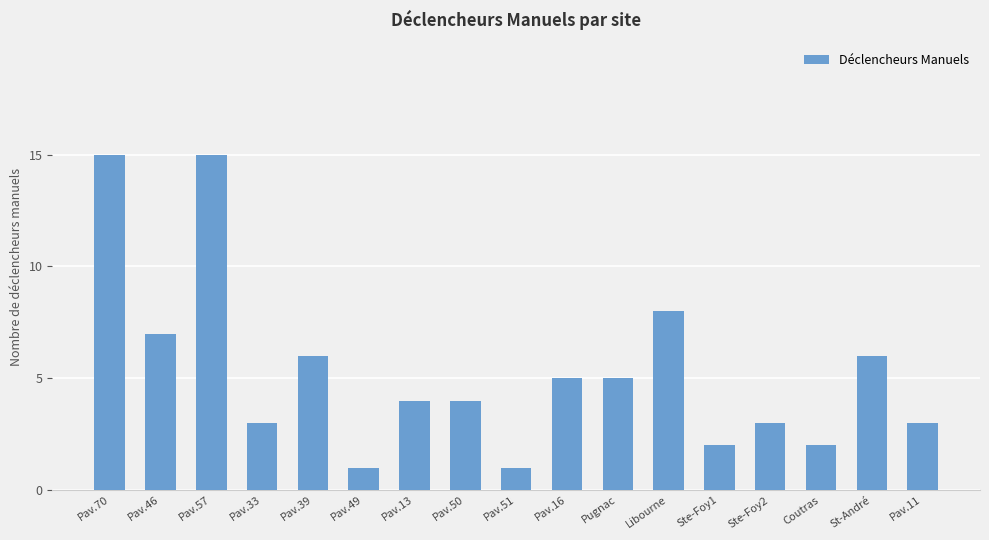

True or false: the data shows 8 at Libourne.

True